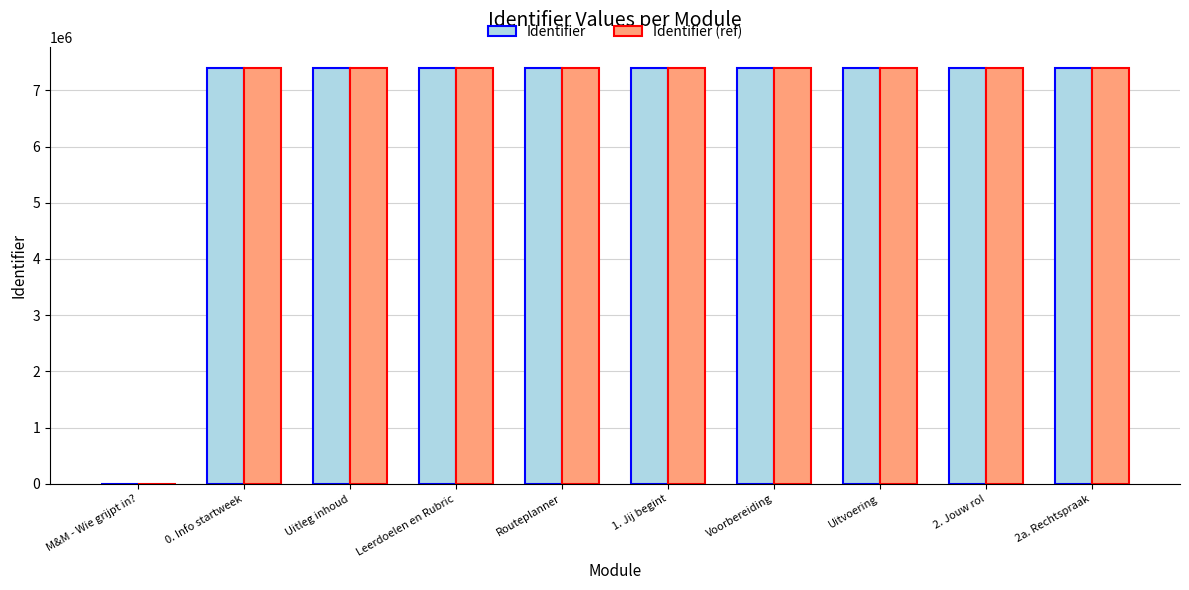

What is the maximum value shown in the chart?

7403419.3